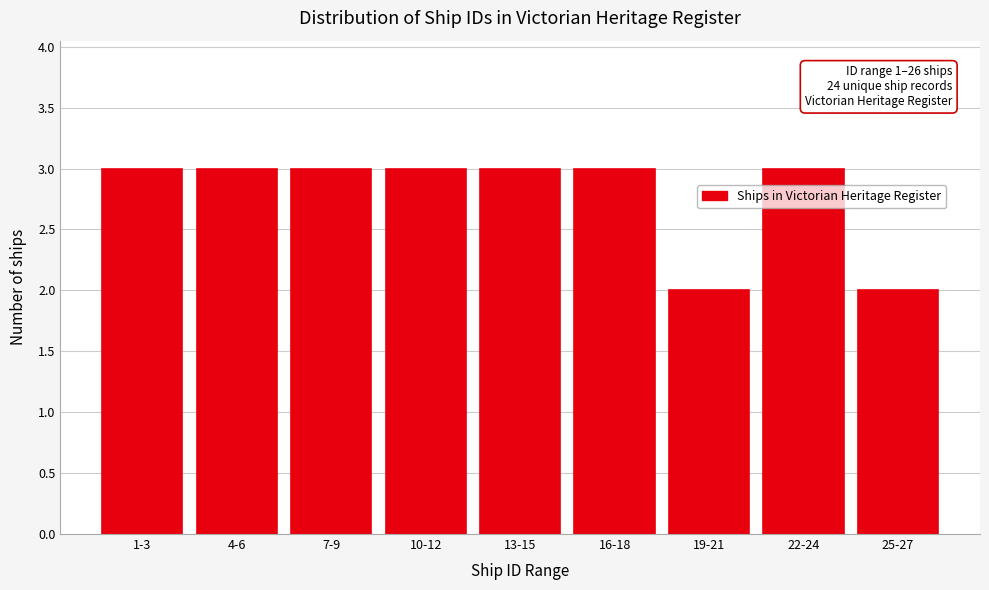

Reading left to right, extract all data points from this chart.

1-3=3	4-6=3	7-9=3	10-12=3	13-15=3	16-18=3	19-21=2	22-24=3	25-27=2